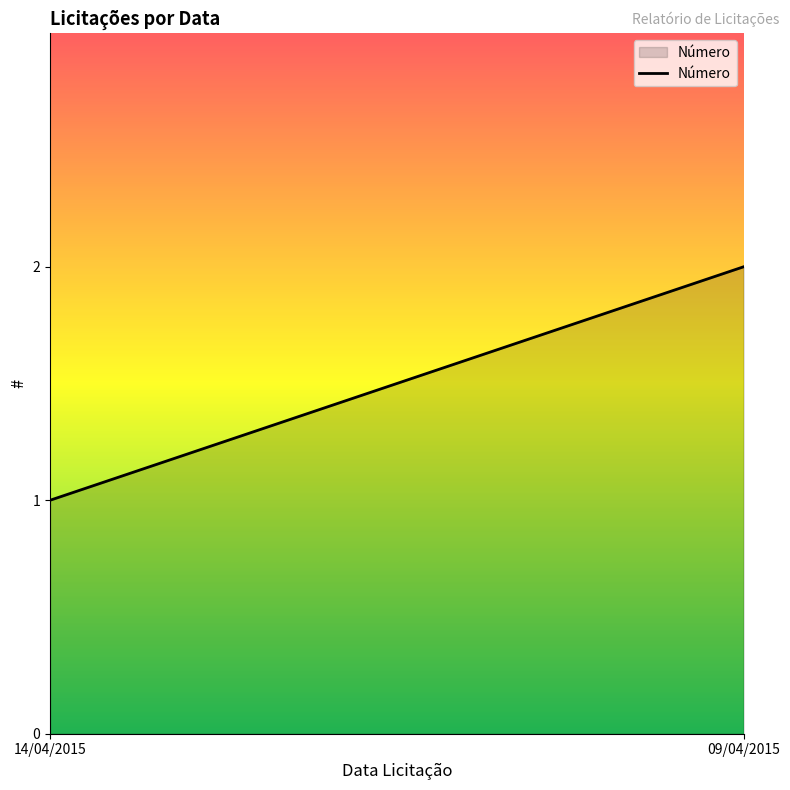

List the labels in order of value, largest first.

09/04/2015, 14/04/2015